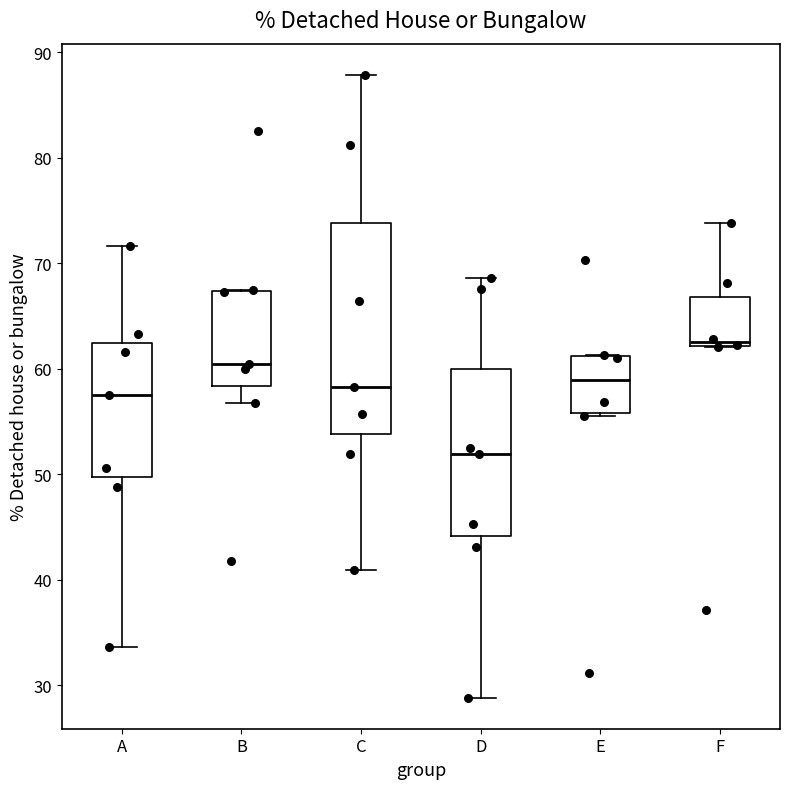

Reading left to right, transcribe this box plot: for each box, give where its median line is, the range the box spans, and where its two whiskers end, as read against the y-axis. The values are not printed on the chart, so give them approximately, as read against the axis.

A: median 57, box 50 to 62, whiskers 34 to 72
B: median 60, box 58 to 67, whiskers 57 to 67
C: median 58, box 54 to 74, whiskers 41 to 88
D: median 52, box 44 to 60, whiskers 29 to 69
E: median 59, box 56 to 61, whiskers 56 (just below the box's lower edge) to 61
F: median 63, box 62 to 67, whiskers 62 to 74